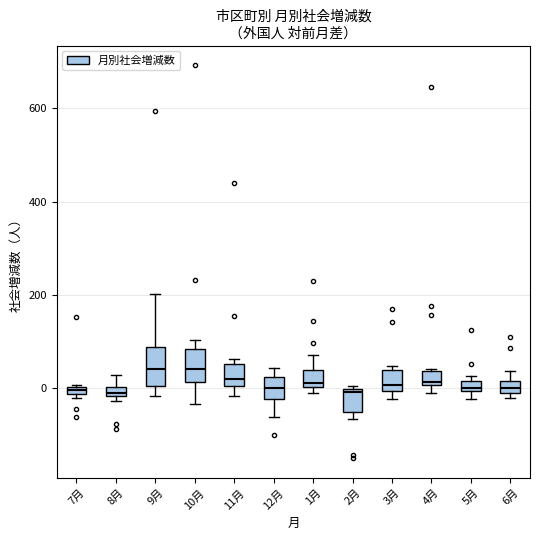

Where is the upper edge of the box for 10月 on the y-axis? The values are not printed on the chart, so give them approximately, as read against the axis.

80